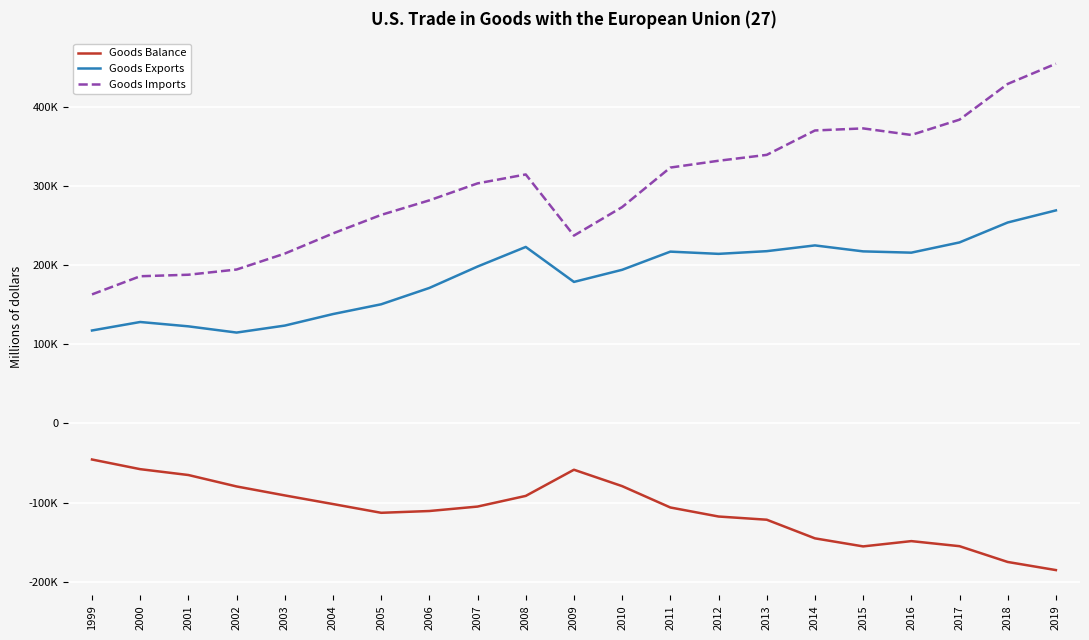

List the series in order of their overall mean, lowest first.

Goods Balance, Goods Exports, Goods Imports